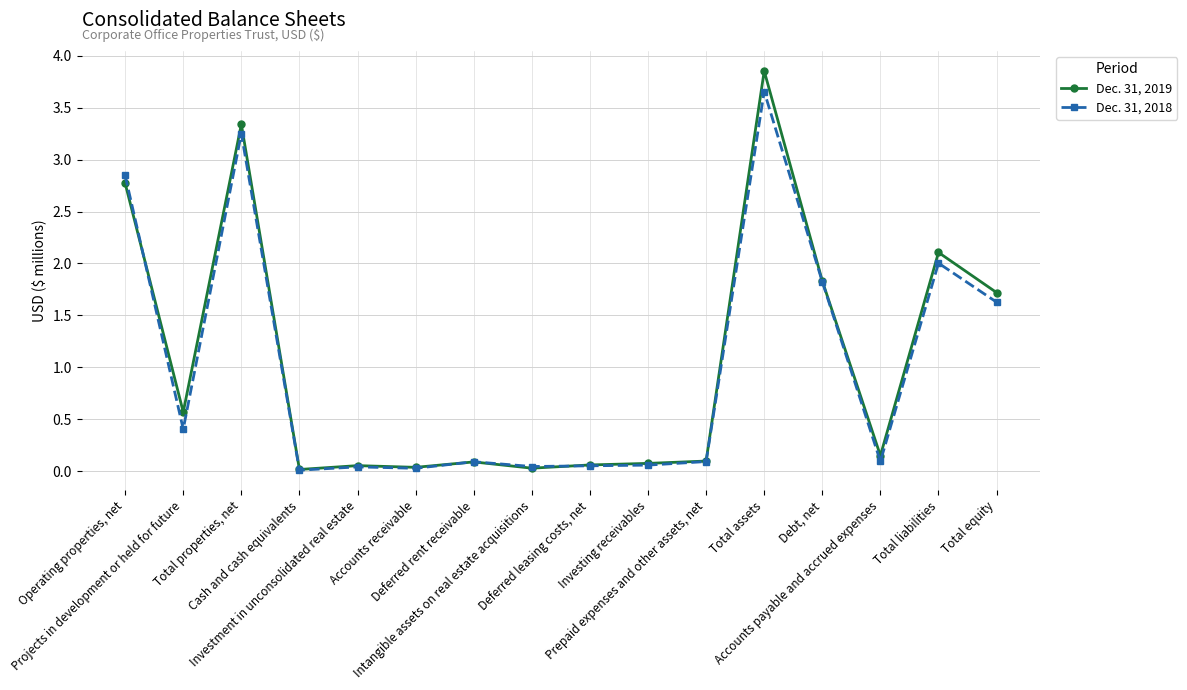

List the series in order of their overall mean, lowest first.

Dec. 31, 2018, Dec. 31, 2019